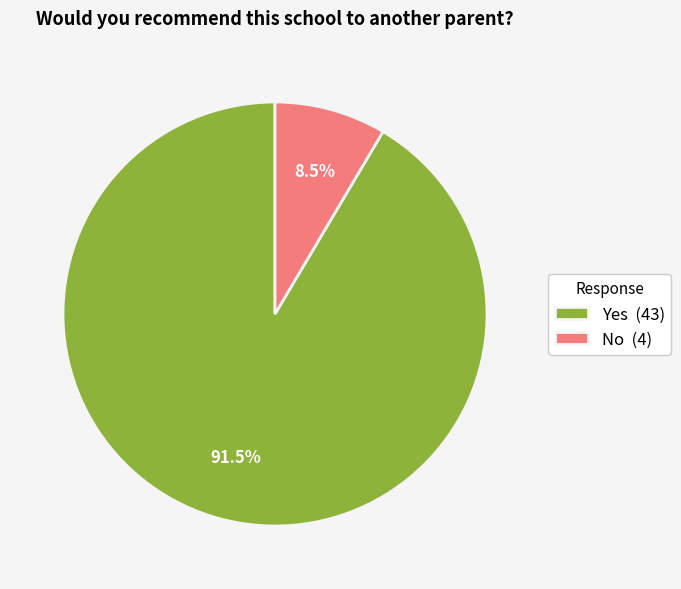

To the nearest percent, what is the combined percentage of No and Yes?

100%